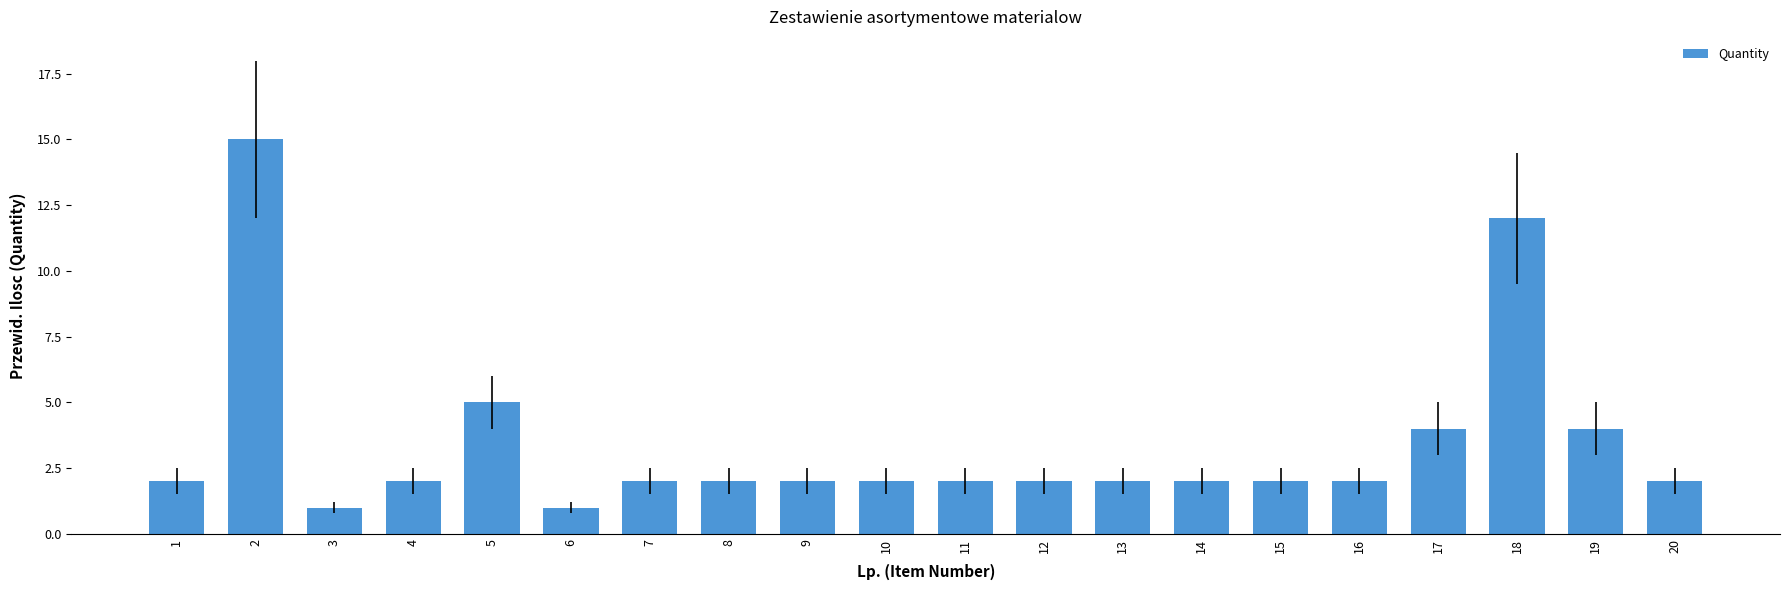

How many bars are there in total?

20